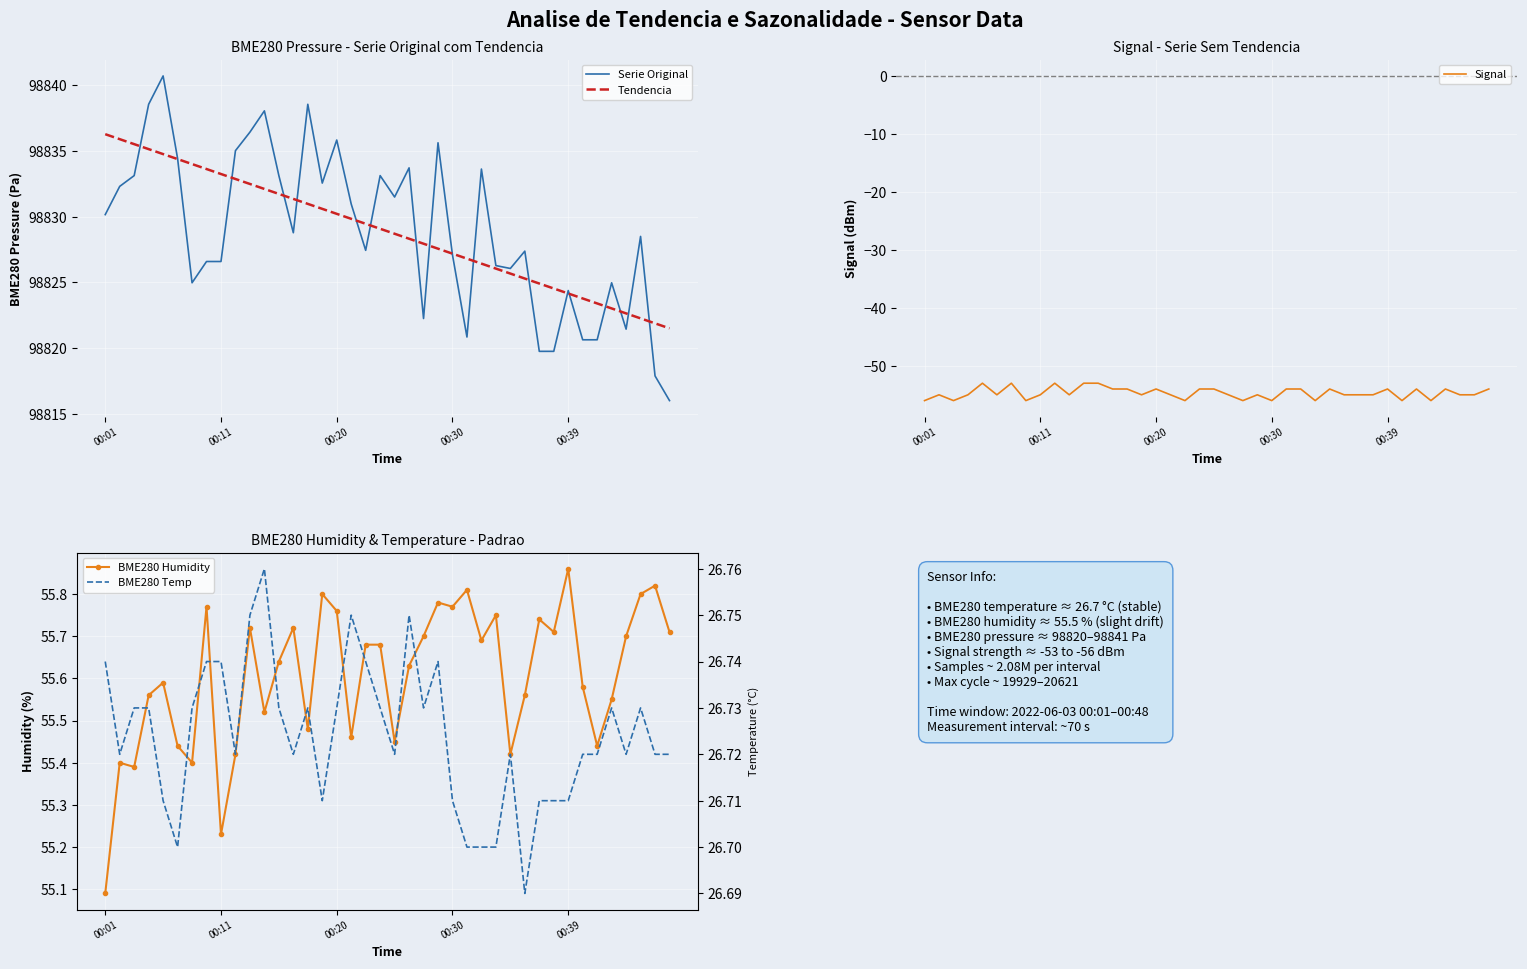

What is the value of the BME280 Temp point at the 6th from the left?

26.7